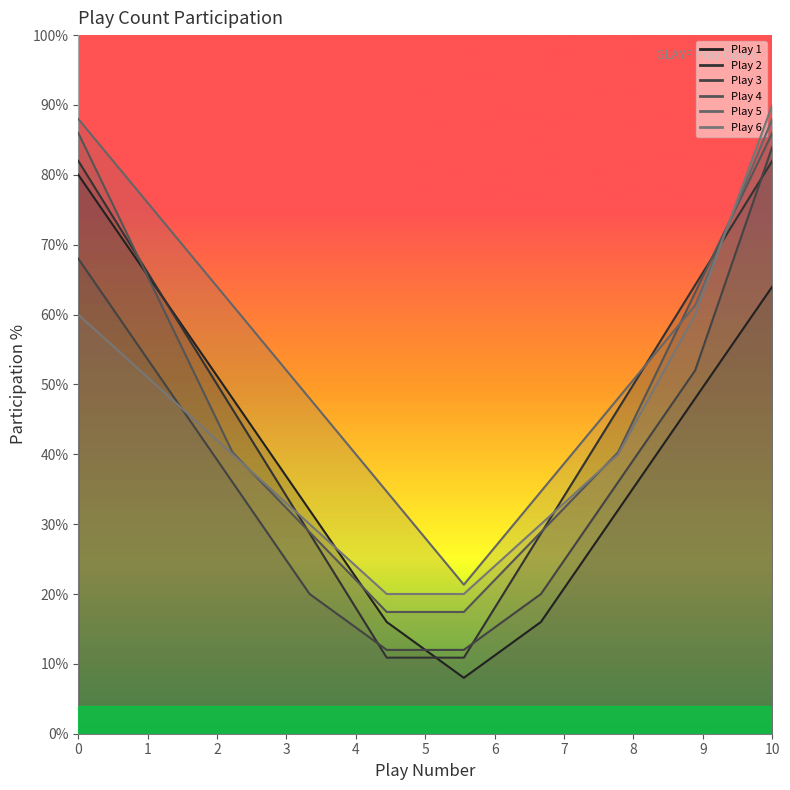

What are all the series names shown in the legend?

Play 1, Play 2, Play 3, Play 4, Play 5, Play 6